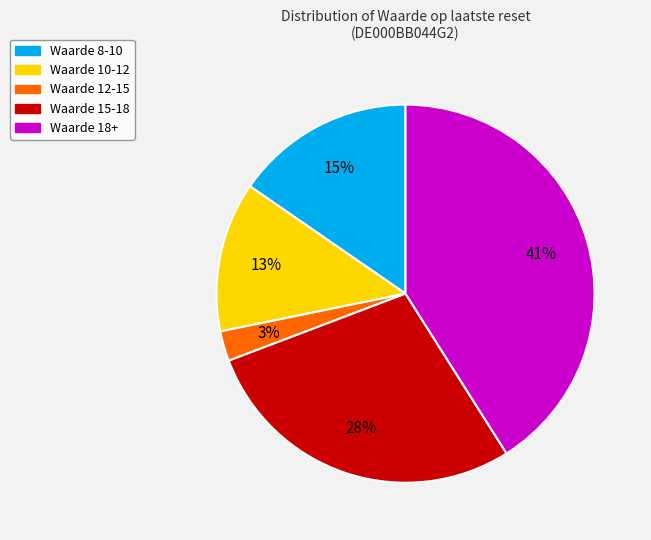

The Waarde 10-12 slice represents 3% of the pie. True or false?

False